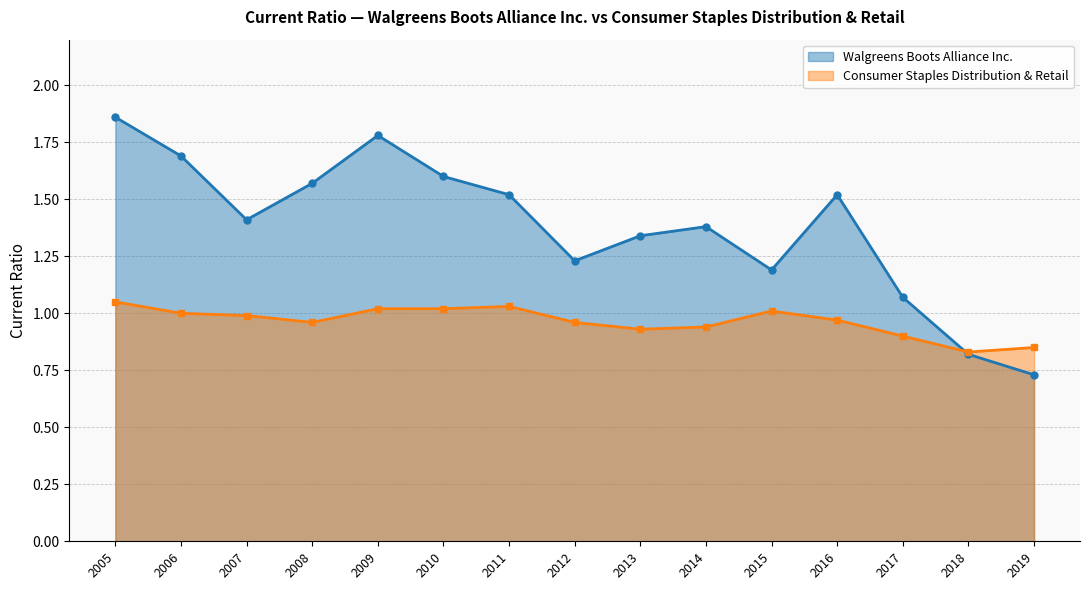

Which has a higher value, 2017 or 2005?

2005